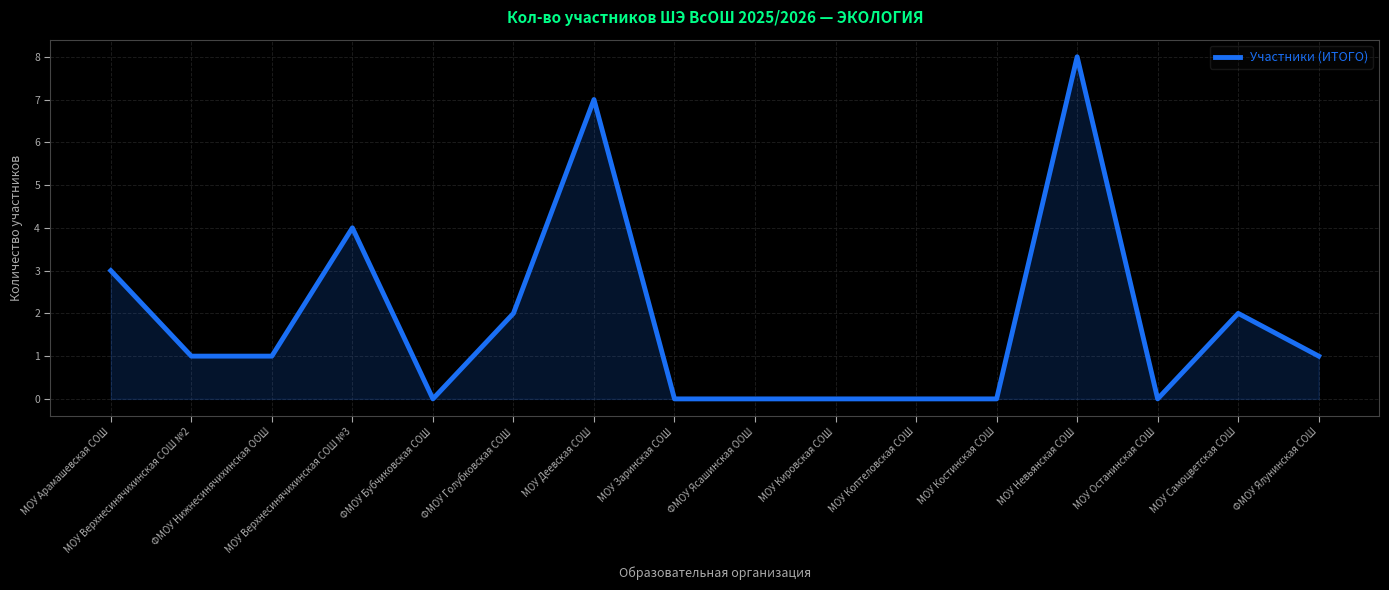

What is the difference between the maximum and minimum values?

8